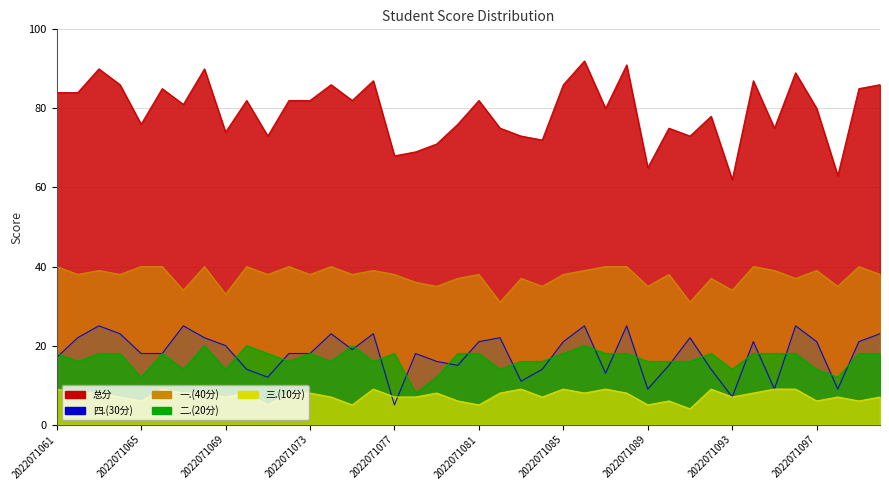

What is the difference between the maximum and minimum values in the 三.(10分) series?

5